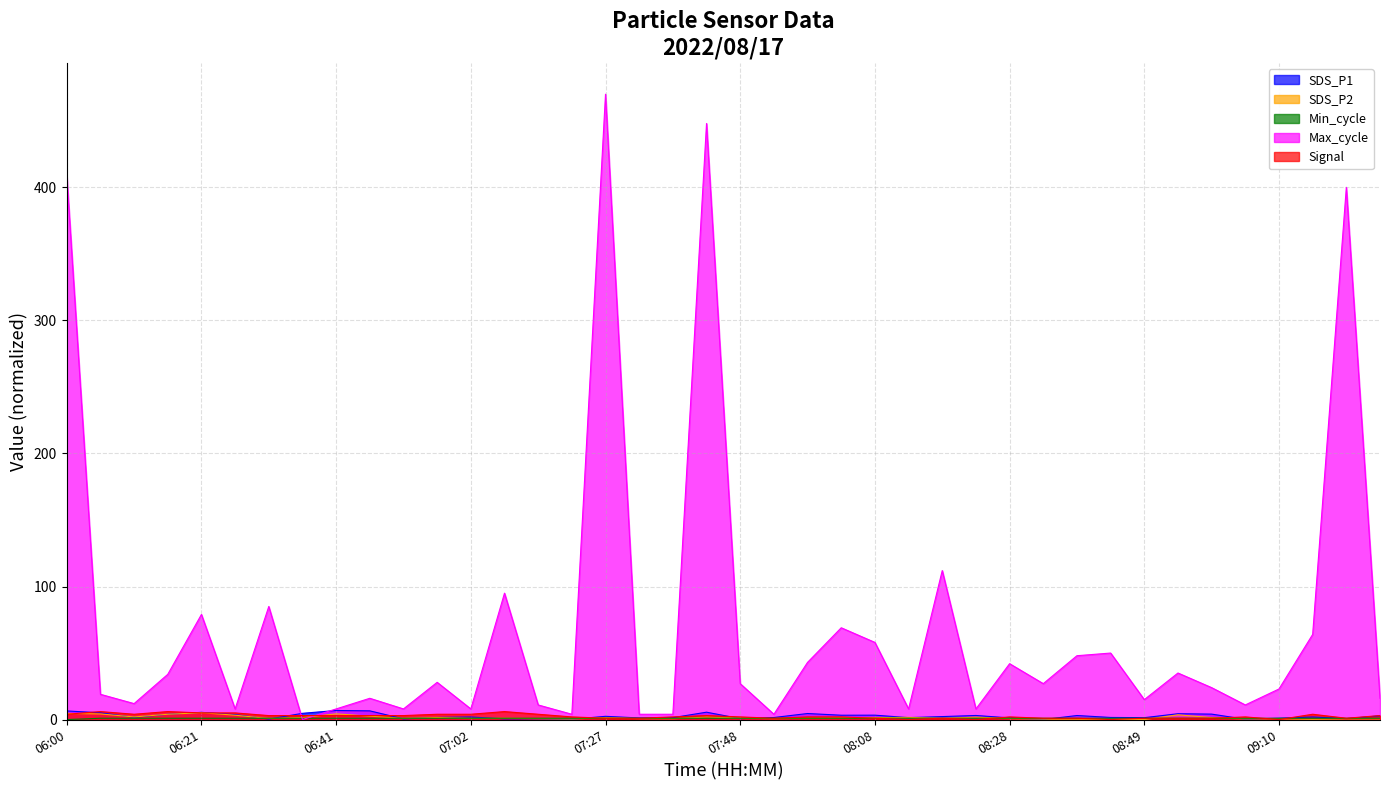

How many lines are shown in the chart?

5